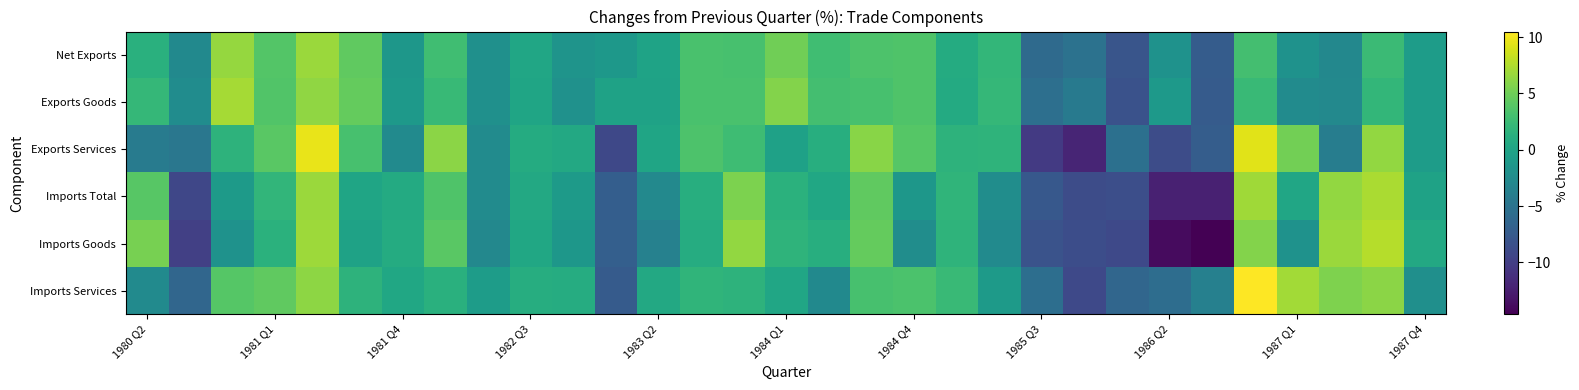

Reading left to right, what are all the values shown in this chart?

Net Exports: 1.3	-2.7	6.5	3.8	6.7	4.4	-1.3	2.8	-2.0	0.3	-1.6	-1.2	-0.0	3.3	3.2	5.1	2.8	3.5	3.6	0.8	2.0	-5.9	-5.1	-8.0	-1.8	-7.3	3.0	-1.8	-2.9	2.5	-0.7
Exports Goods: 2.1	-2.4	7.1	3.7	6.3	4.6	-1.1	2.3	-2.0	0.2	-1.9	-0.1	-0.1	3.3	3.3	5.8	3.0	3.2	3.6	0.7	2.1	-5.4	-4.3	-8.3	-1.1	-7.4	2.4	-2.5	-2.8	2.0	-0.7
Exports Services: -4.2	-4.6	1.6	4.1	9.7	3.2	-2.6	6.1	-2.5	0.8	0.5	-9.2	0.2	3.5	2.7	-0.2	1.1	6.0	3.9	1.6	1.7	-10.3	-12.0	-5.3	-8.8	-7.2	9.4	5.2	-4.0	6.4	-0.7
Imports Total: 4.0	-9.3	-0.9	1.9	6.7	0.2	0.7	3.6	-2.5	0.5	-0.9	-7.1	-2.8	1.1	5.5	1.4	0.4	4.4	-1.3	1.8	-2.3	-7.7	-8.8	-8.6	-12.3	-12.3	6.9	0.3	6.4	7.3	-0.1
Imports Goods: 5.4	-9.8	-1.8	1.4	6.8	-0.1	0.8	4.1	-2.9	0.4	-1.3	-7.0	-3.6	0.9	6.4	1.7	1.1	4.6	-2.3	1.7	-2.6	-8.2	-8.7	-9.1	-13.9	-14.6	5.8	-1.8	6.7	7.7	0.5
Imports Services: -2.6	-6.3	3.9	4.4	6.2	1.6	0.4	1.3	-0.7	1.0	0.9	-7.4	0.5	1.8	1.6	0.3	-2.7	3.2	3.4	2.4	-0.9	-5.5	-9.1	-6.3	-5.6	-3.7	10.5	7.0	5.6	6.1	-2.1